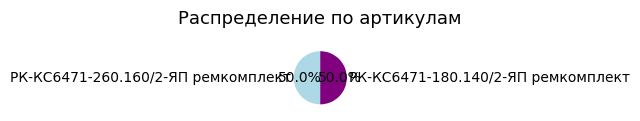

What percentage is NOT represented by РК-КС6471-180.140/2-ЯП ремкомплект?

50.0%